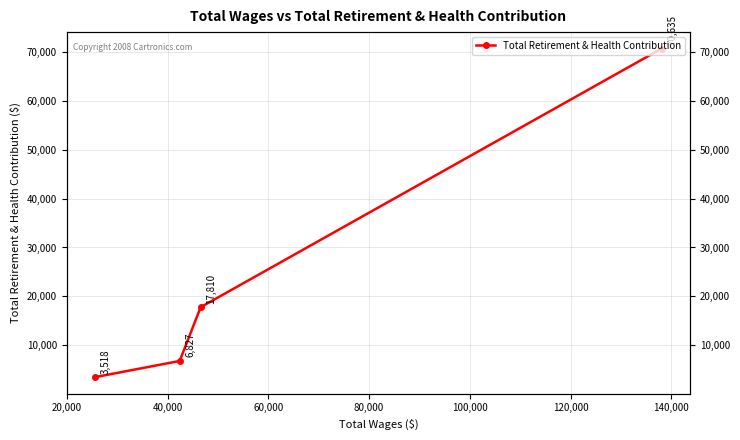

True or false: there are more than 0 points higher than both neighbors.

False